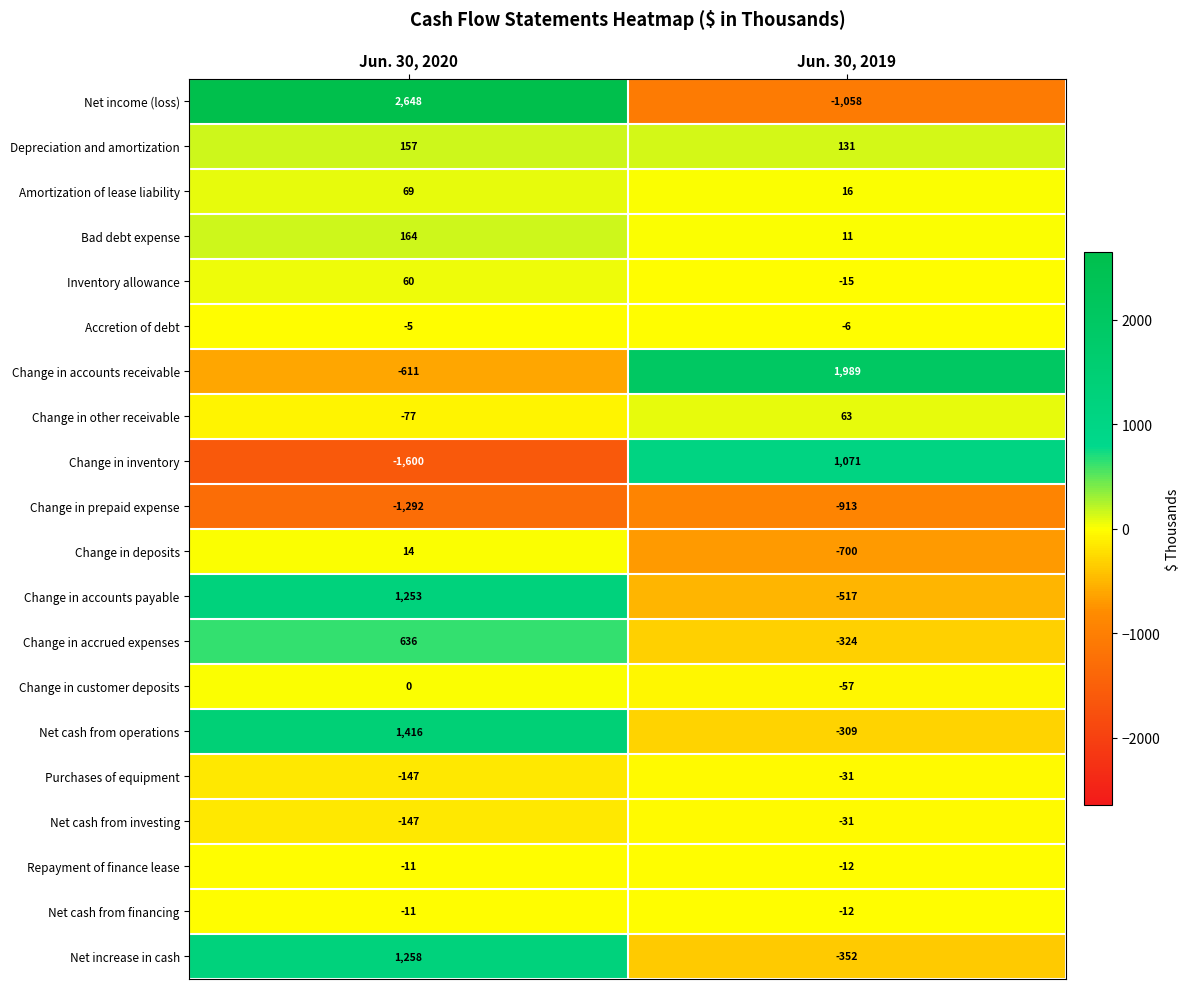

What is the greatest value displayed?

2648